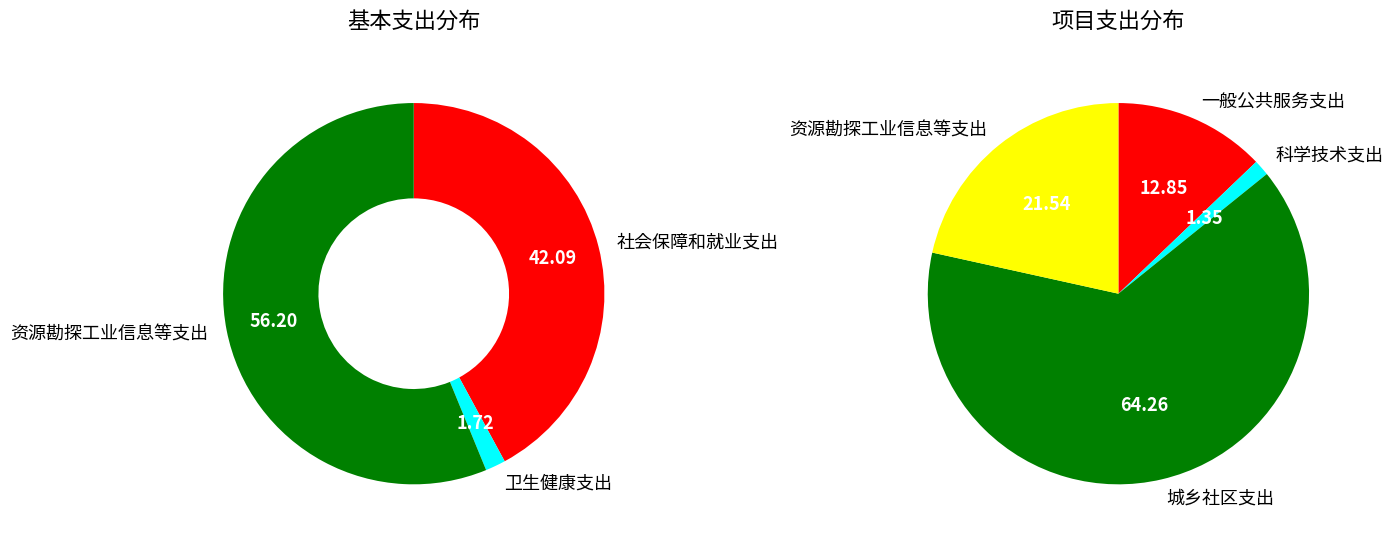

At 卫生健康支出, list the series in order from smallest to largest.

项目支出, 基本支出